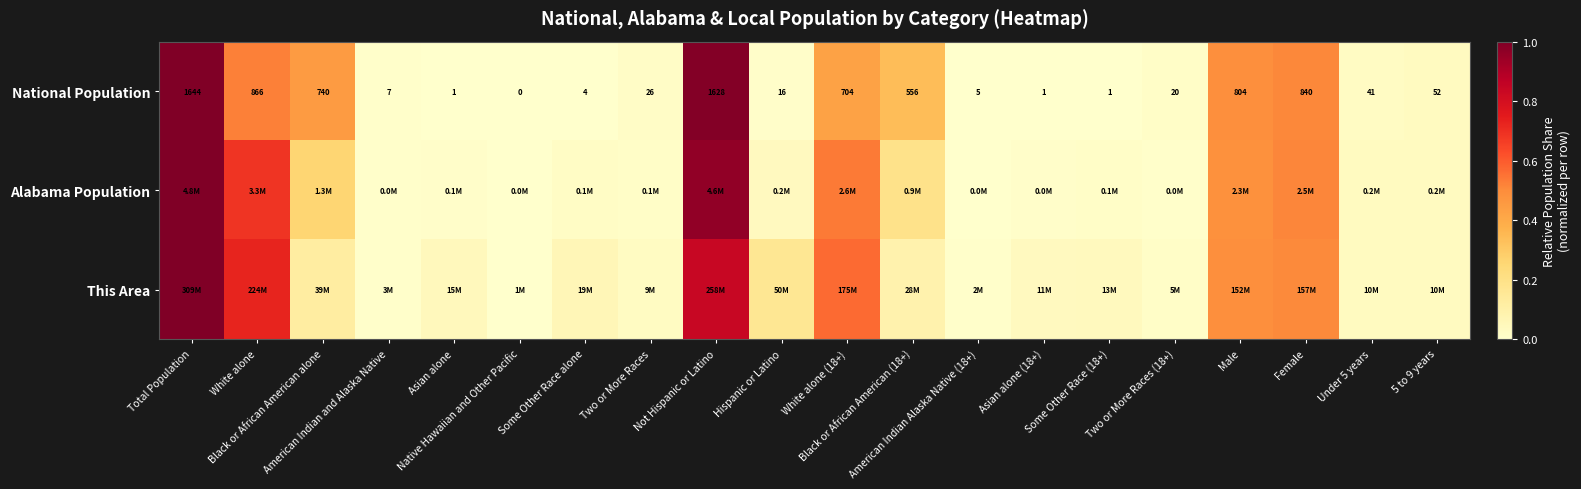

What is the difference between the maximum and second lowest values in the National Population series?

1.0